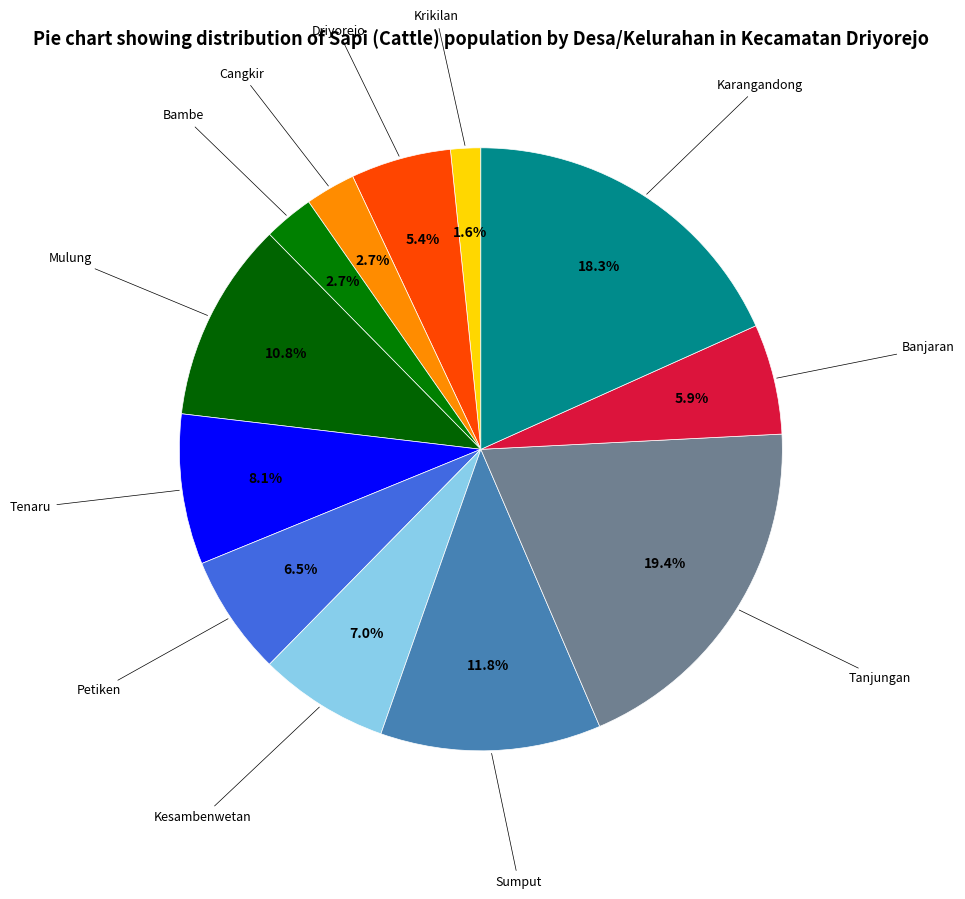

How many segments does this pie chart have?

12